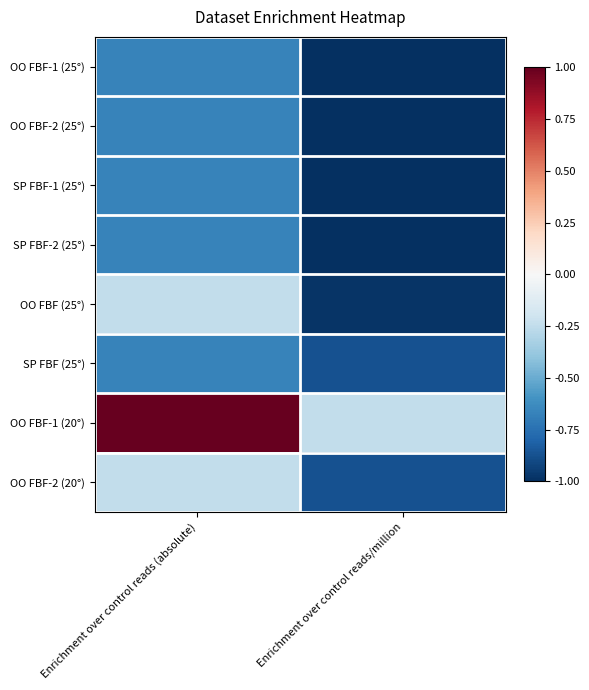

Reading left to right, extract all data points from this chart.

OO FBF-1 (25°): Enrichment over control reads (absolute)=-0.7	Enrichment over control reads/million=-1.0
OO FBF-2 (25°): Enrichment over control reads (absolute)=-0.7	Enrichment over control reads/million=-1.0
SP FBF-1 (25°): Enrichment over control reads (absolute)=-0.7	Enrichment over control reads/million=-1.0
SP FBF-2 (25°): Enrichment over control reads (absolute)=-0.7	Enrichment over control reads/million=-1.0
OO FBF (25°): Enrichment over control reads (absolute)=-0.2	Enrichment over control reads/million=-1.0
SP FBF (25°): Enrichment over control reads (absolute)=-0.7	Enrichment over control reads/million=-0.9
OO FBF-1 (20°): Enrichment over control reads (absolute)=1.0	Enrichment over control reads/million=-0.2
OO FBF-2 (20°): Enrichment over control reads (absolute)=-0.2	Enrichment over control reads/million=-0.9